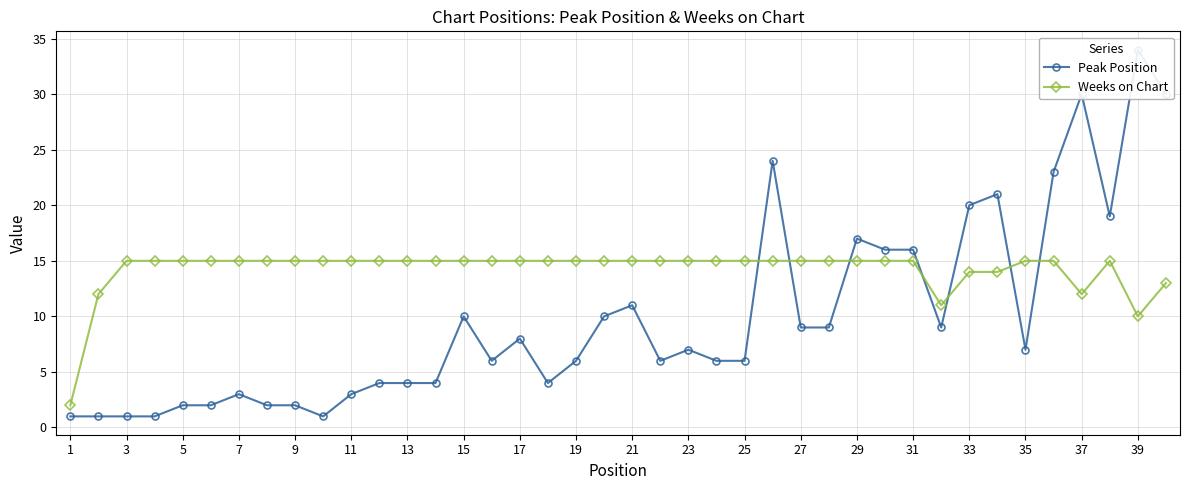

Rank the series by their average value, from lowest to highest.

Peak Position, Weeks on Chart